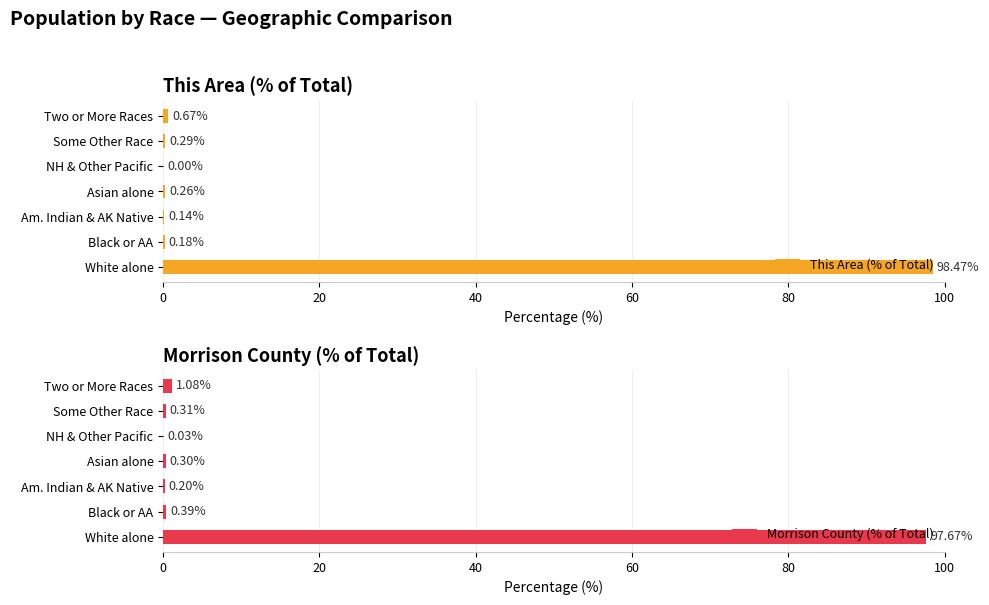

What is the difference between the Morrison County (% of Total) values at Two or More Races and Black or AA?

0.7